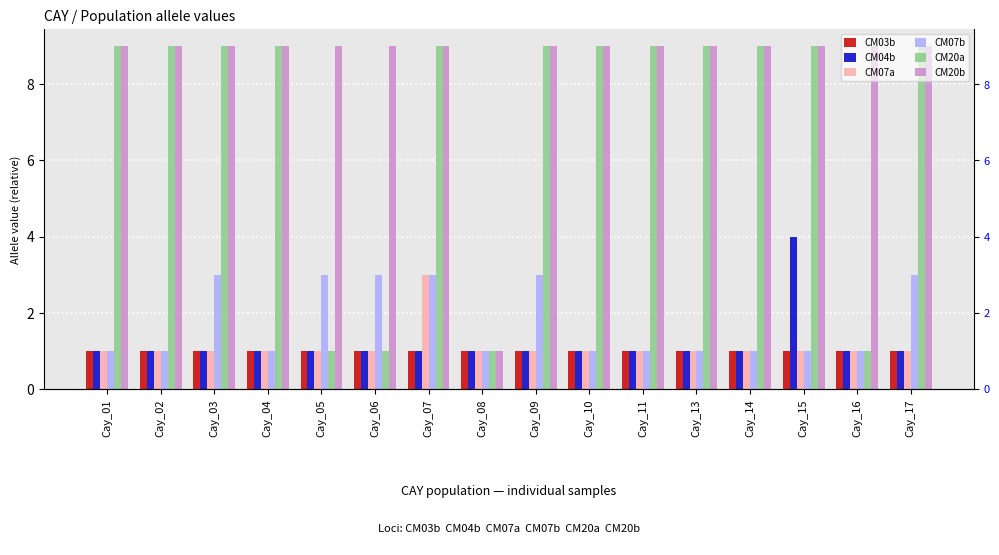

What are all the series names shown in the legend?

CM03b, CM04b, CM07a, CM07b, CM20a, CM20b